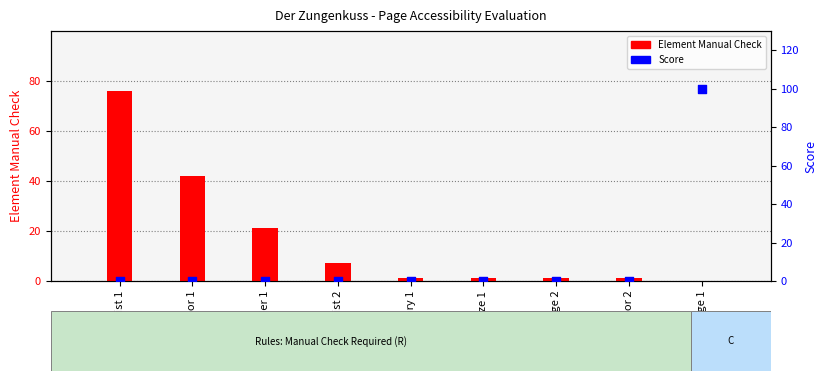

Which series reaches the minimum Y coordinate?

Element Manual Check